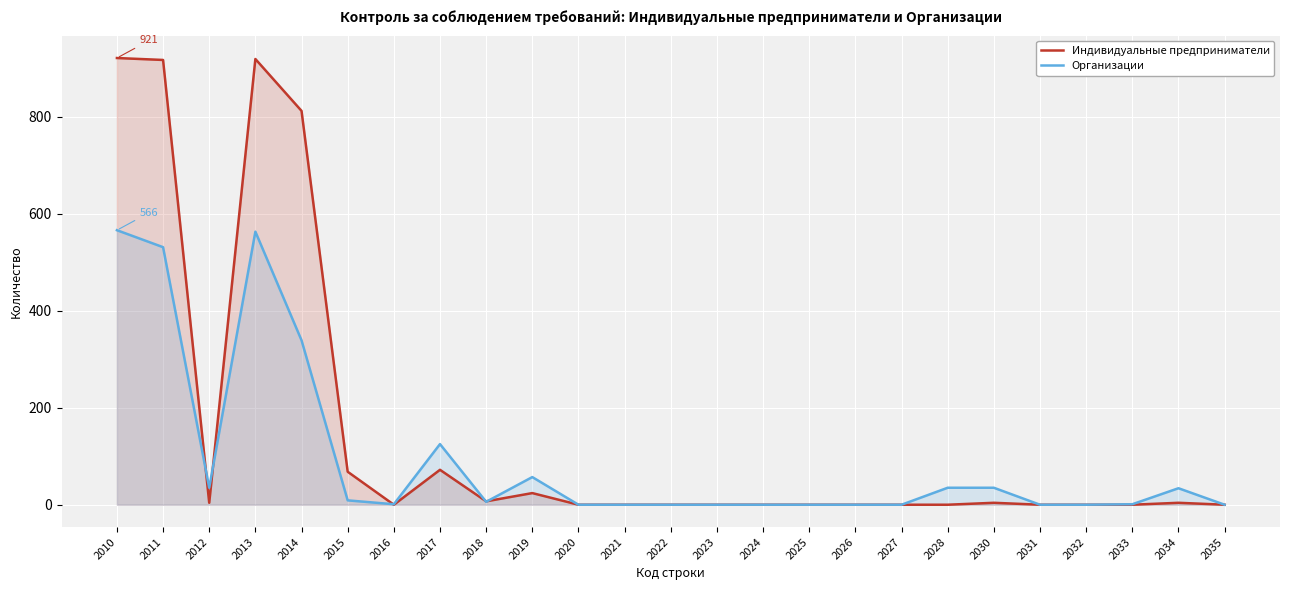

How many lines are shown in the chart?

2